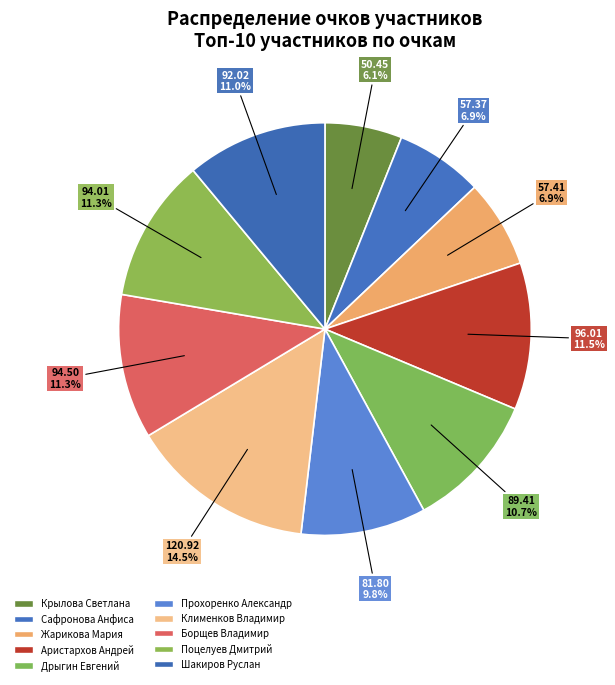

What is the total percentage of Клименков Владимир and Борщев Владимир?

25.8%